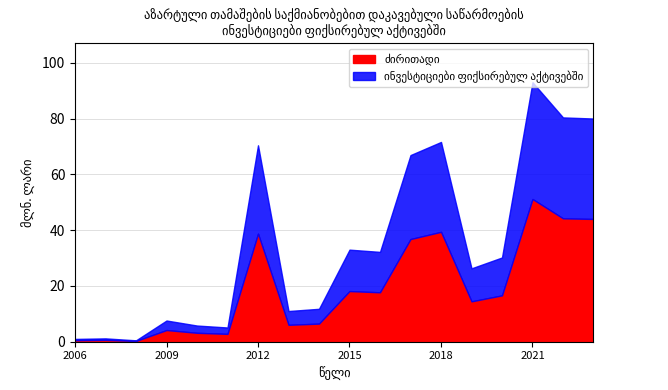

At which category is the sum across all series the highest?

2021